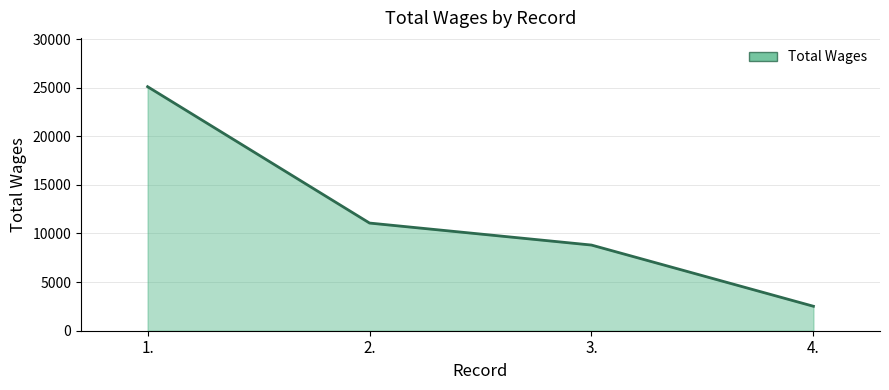

True or false: there are more than 2 points higher than both neighbors.

False